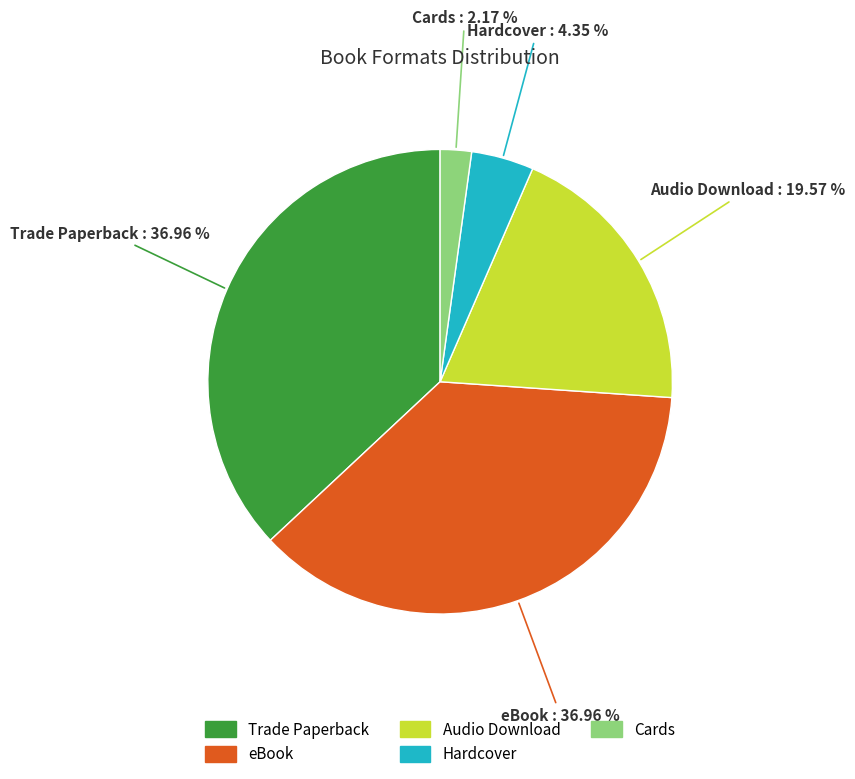

Count the number of slices in the pie.

5